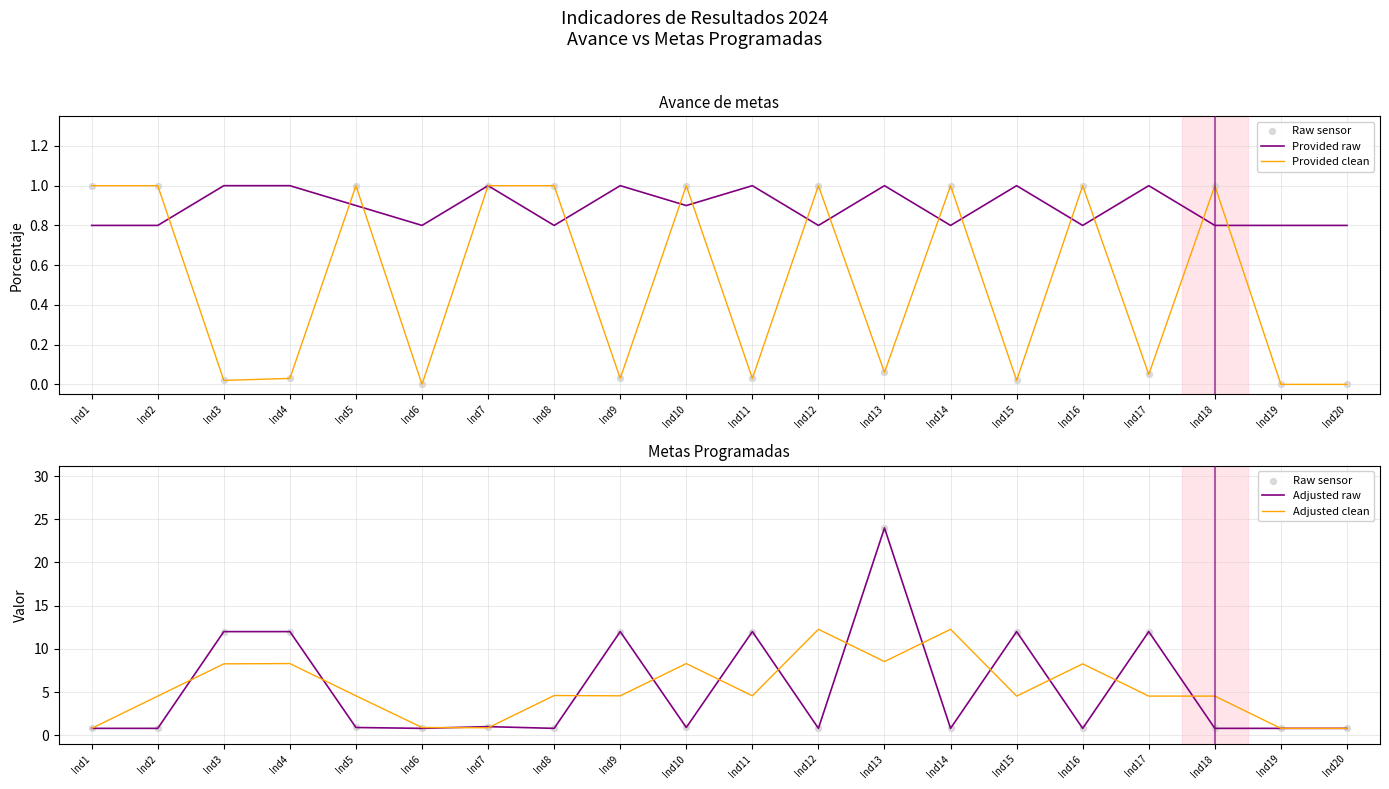

At how many categories does at least one series exceed 11?

9